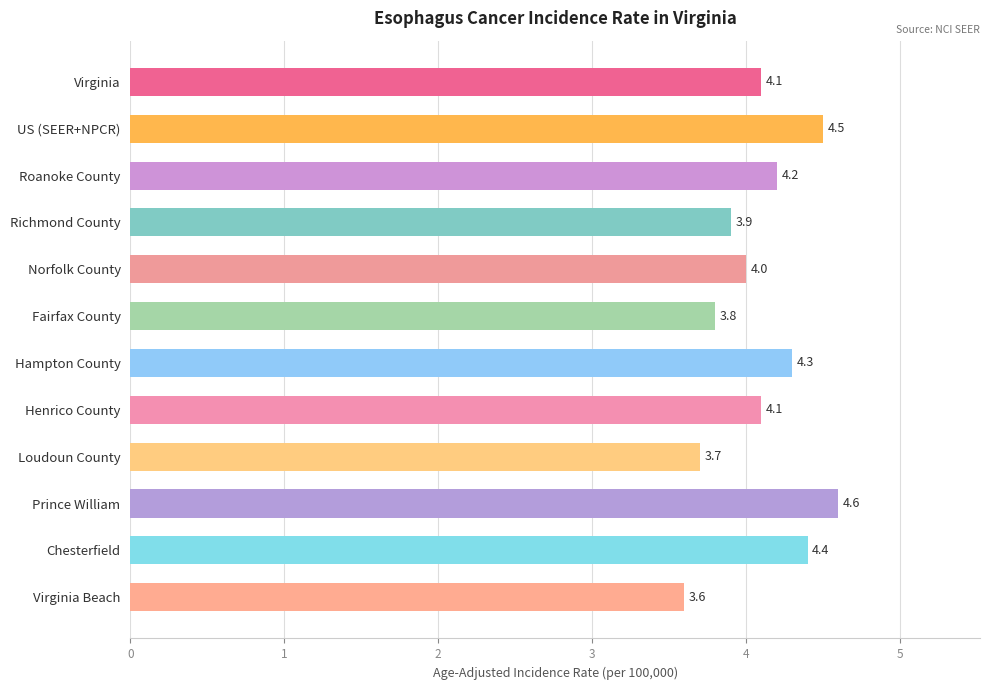

What is the sum of all values?

49.2